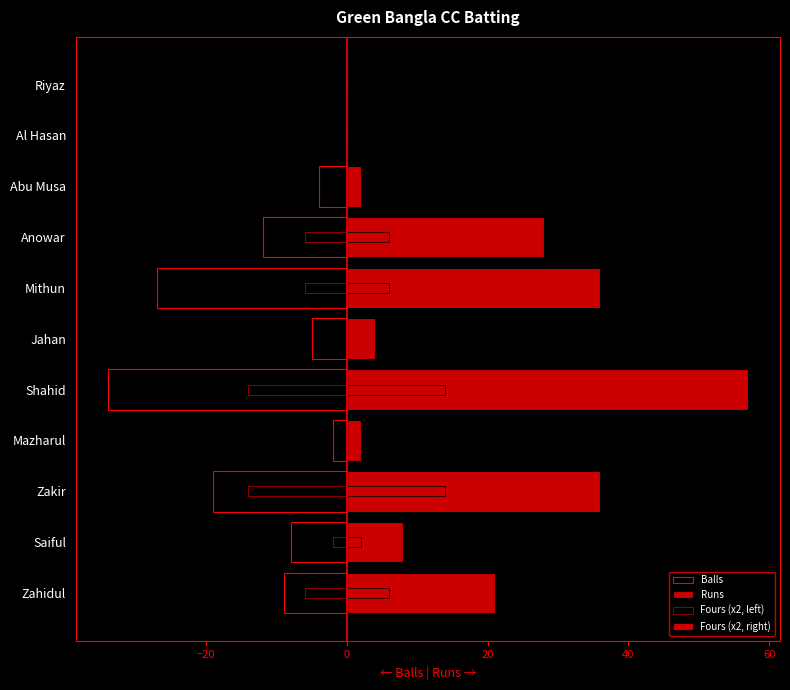

Rank the series by their average value, from lowest to highest.

Balls, Fours (x2, left), Fours (x2, right), Runs